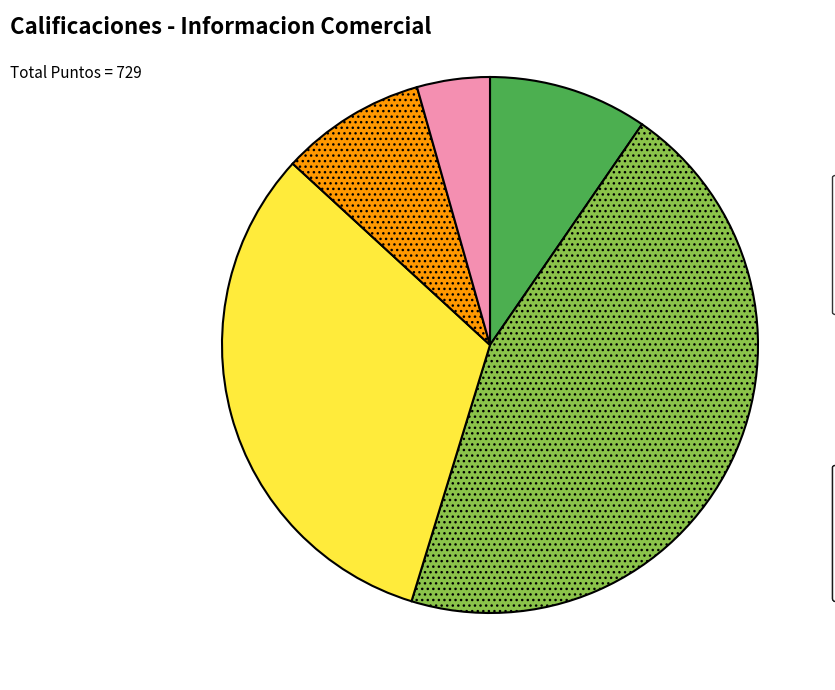

Is there any slice that represents more than half of the pie?

No